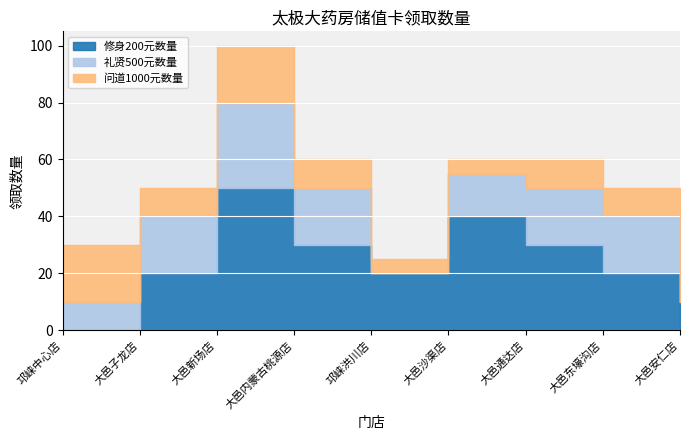

Which category has the highest value across all series?

大邑新场店